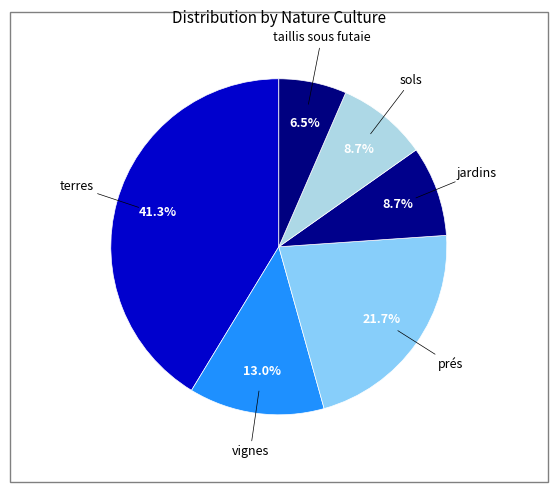

Is it true that vignes is 4% of the pie?

False